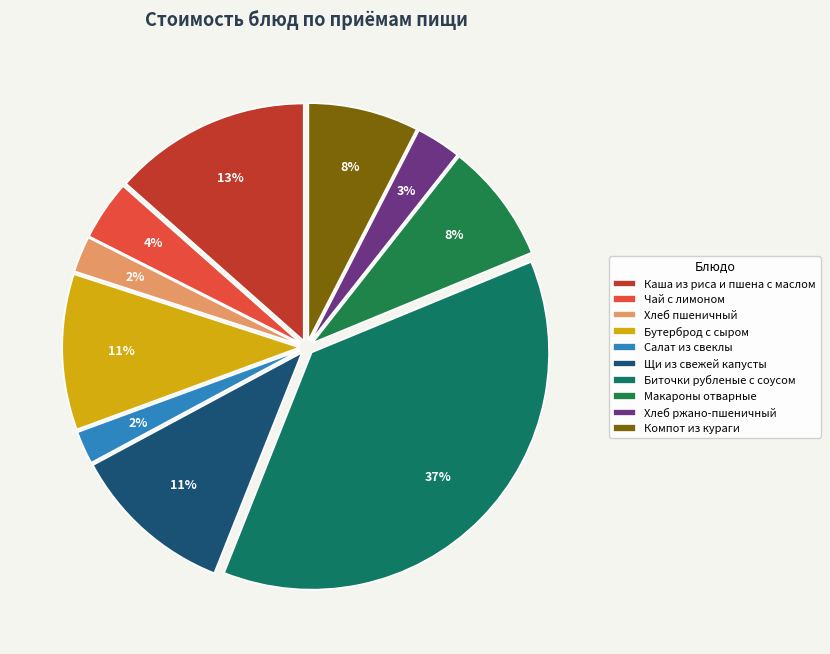

Which category has the biggest portion of the pie?

Биточки рубленые с соусом